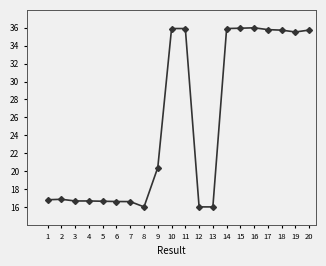

What is the average value?

25.4